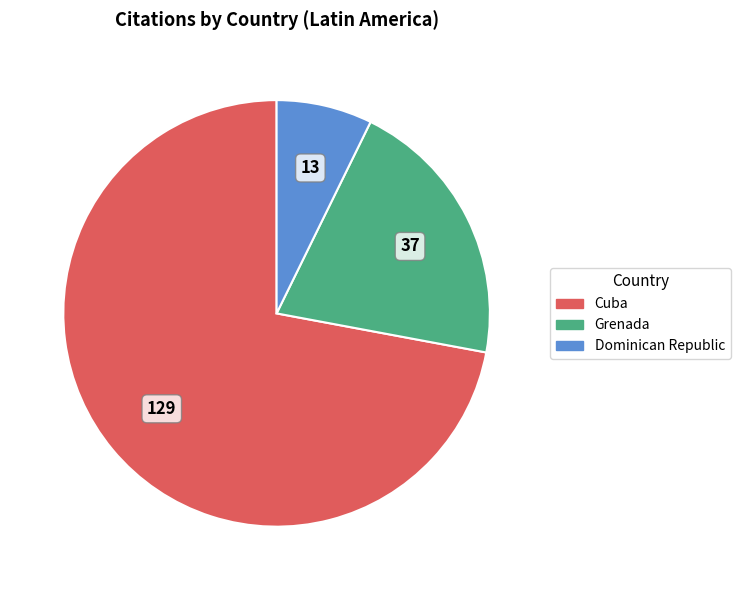

What is the smallest slice in the pie chart?

Dominican Republic